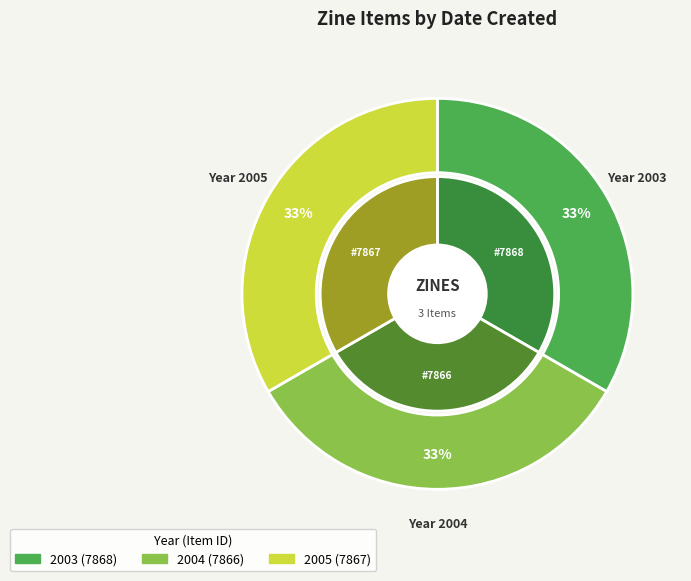

Which category has the biggest portion of the pie?

7867